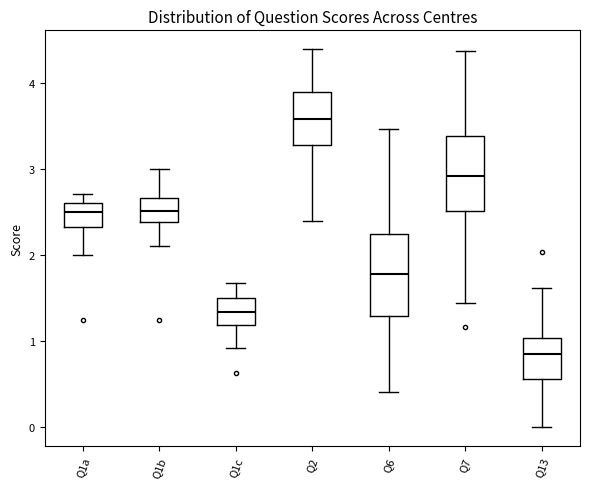

Which box has the highest median line?

Q2